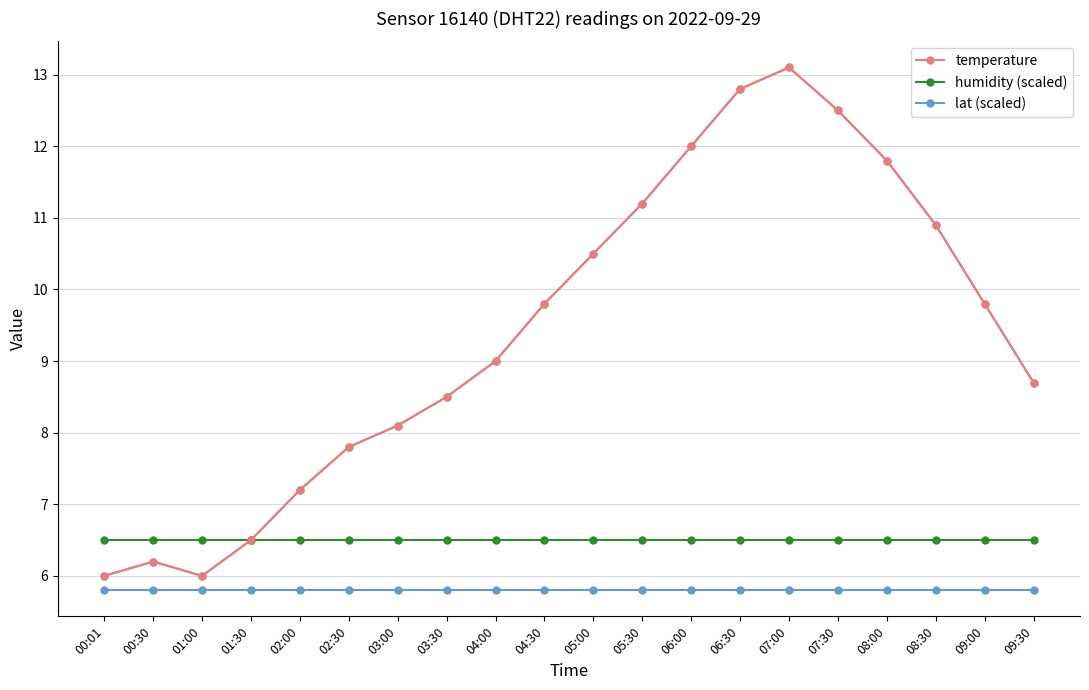

Between 02:00 and 09:00, which series saw the biggest shift?

temperature